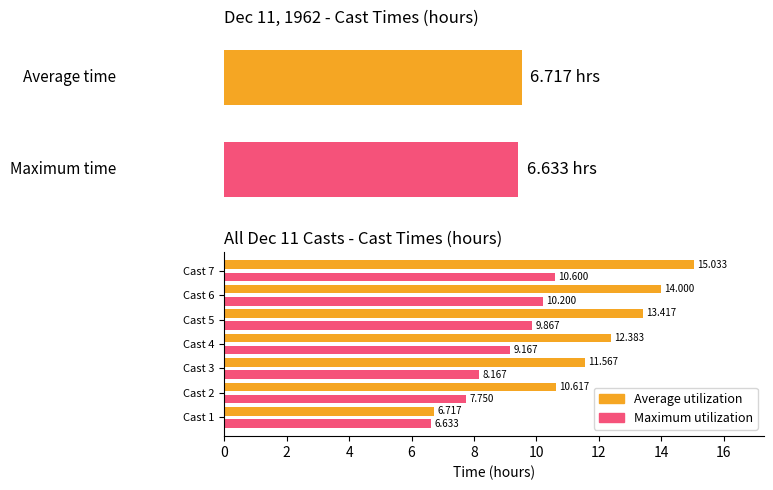

What is the difference between the maximum and second lowest values in the Maximum utilization series?

2.8